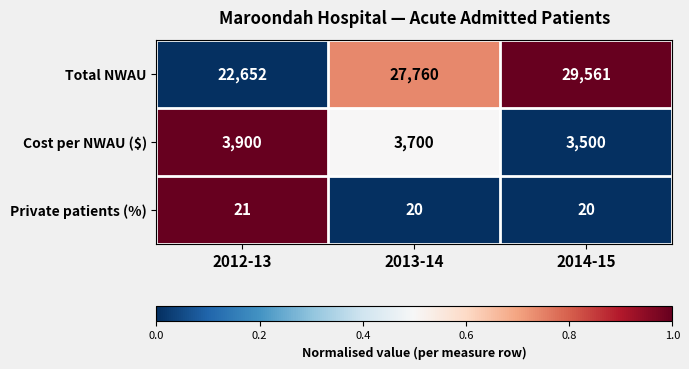

What is the difference between the highest and lowest values at 2013-14?

27740